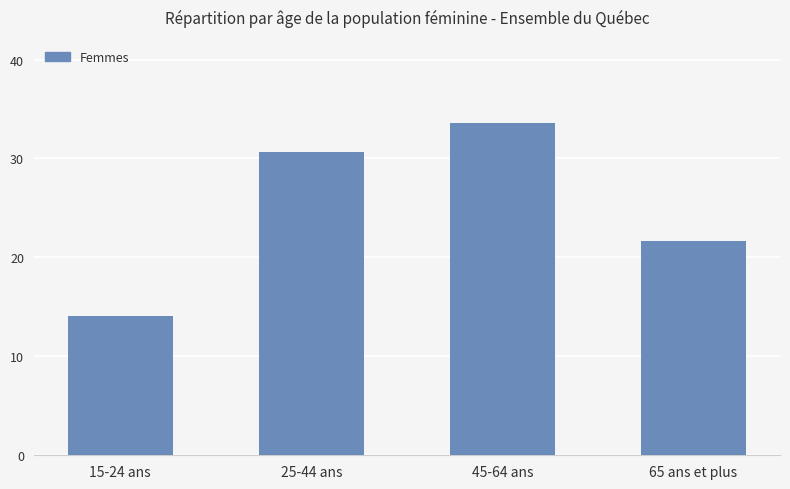

What is the maximum value shown in the chart?

33.6